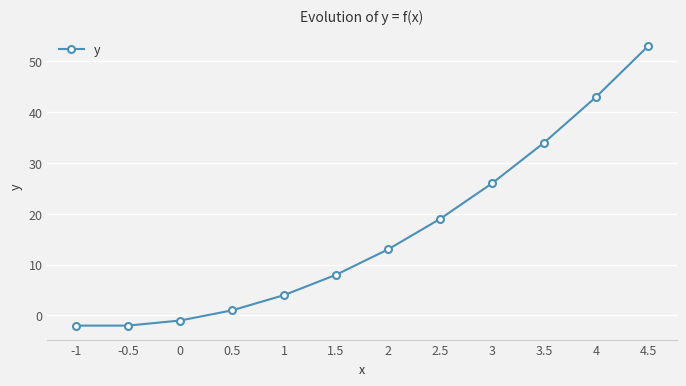

How many negative values are there?

3